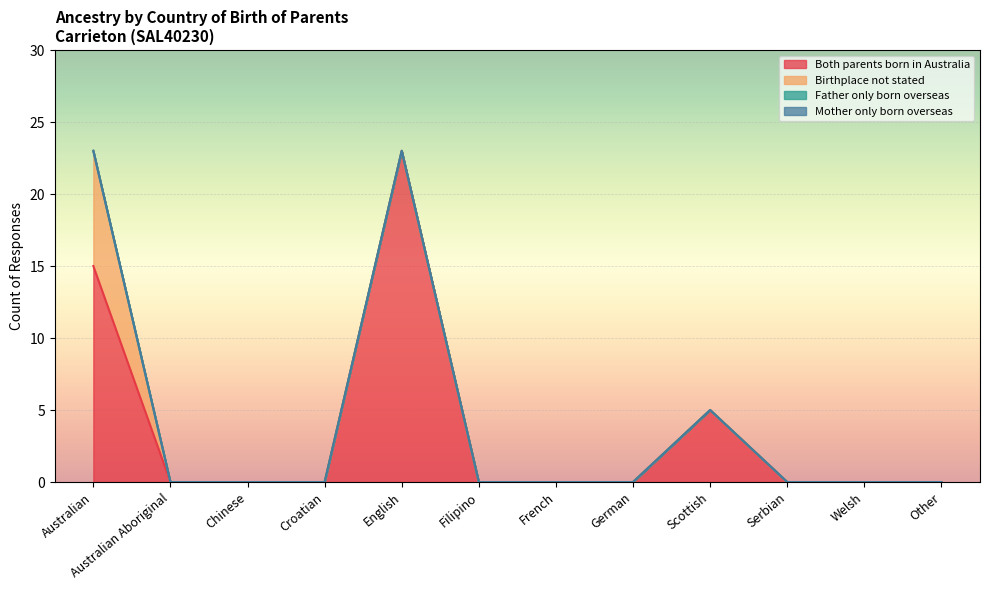

Which has a higher value, Croatian or Other?

Croatian